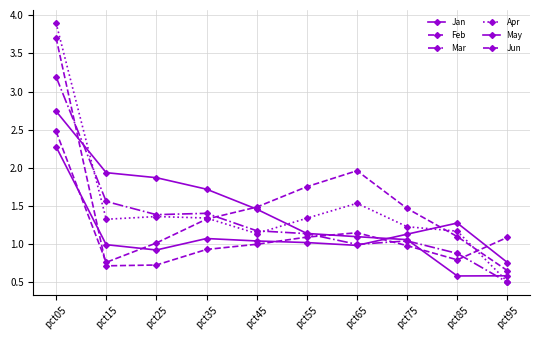

Does the chart display data point markers on the line(s)?

Yes